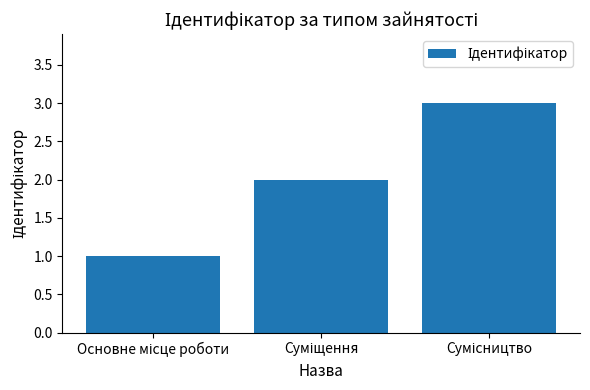

What is the greatest value displayed?

3